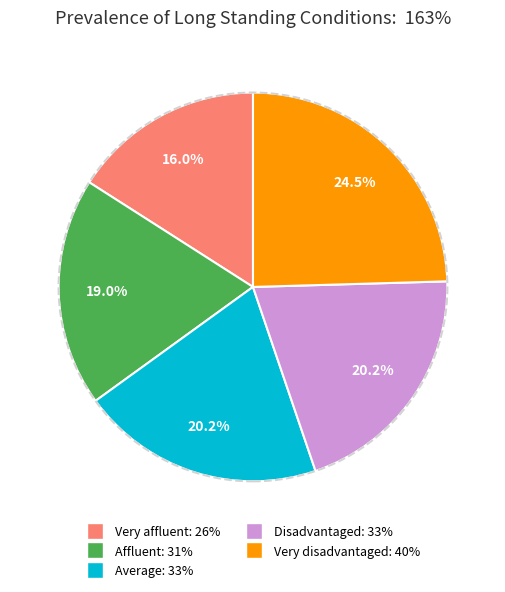

To the nearest percent, what is the combined percentage of Affluent and Disadvantaged?

39%